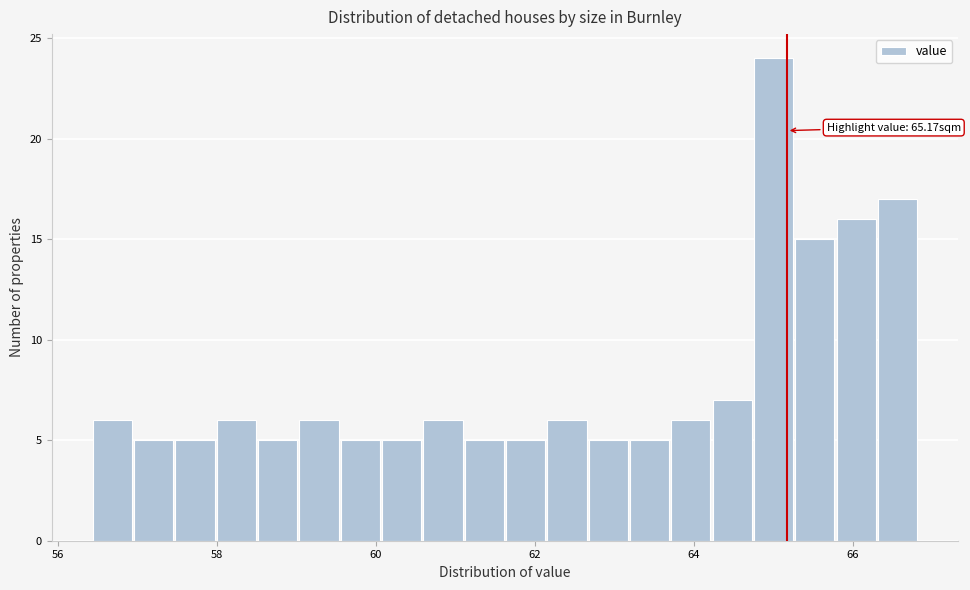

Read against the x-axis, roughly where is the centre of the tallest bar?

65.0